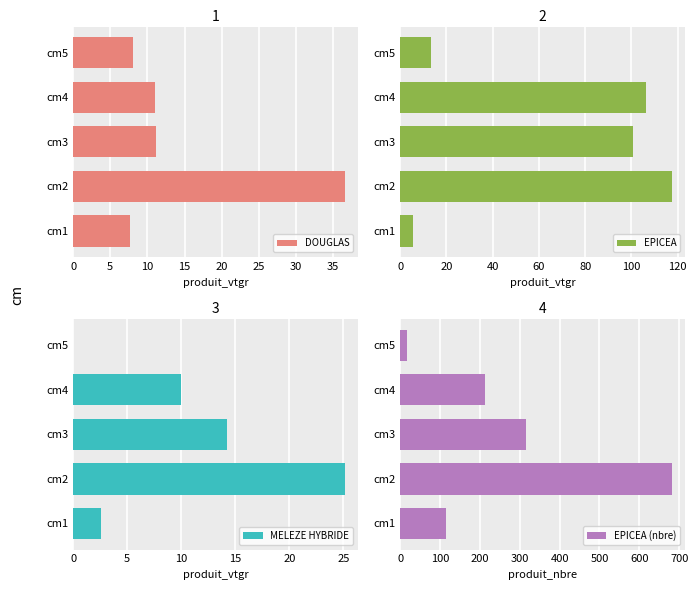

What is the sum of all DOUGLAS values?

74.5